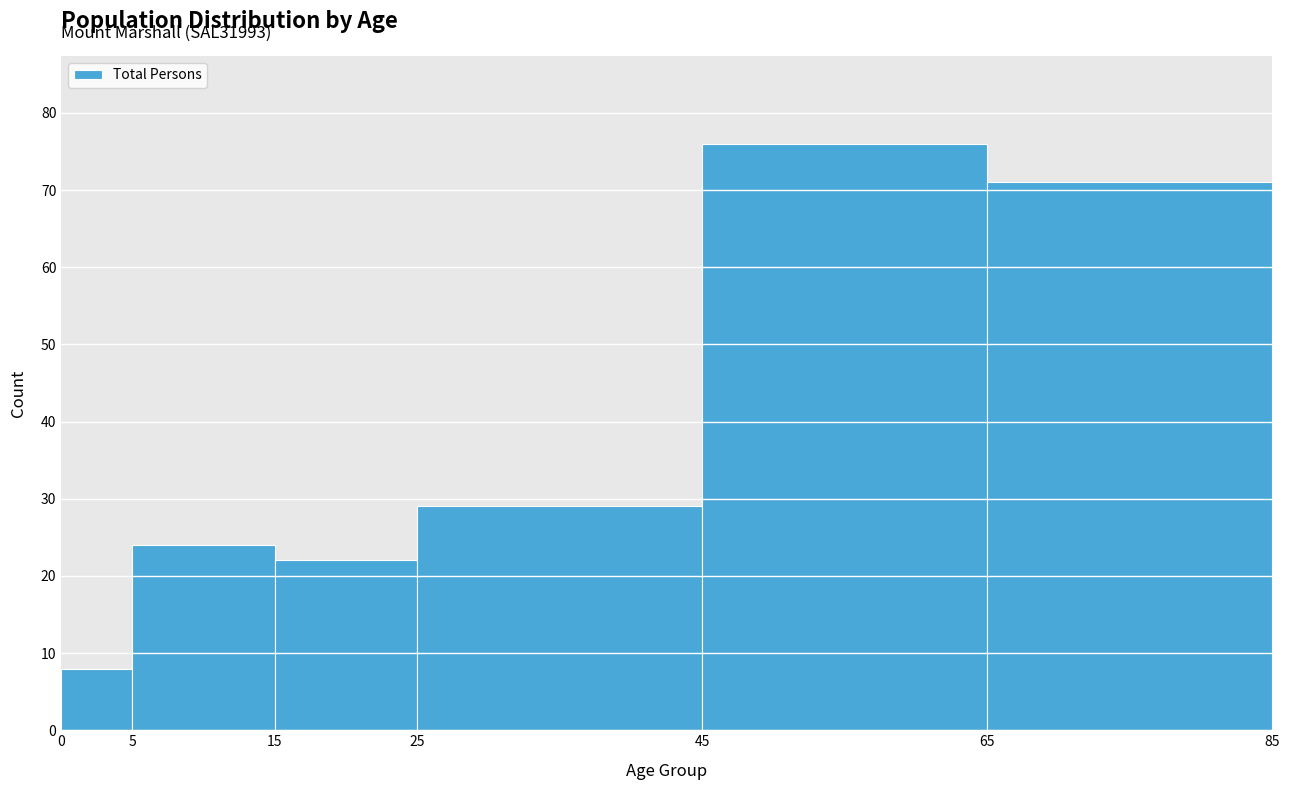

Over which range of the x-axis is the bar tallest?

45 to 65